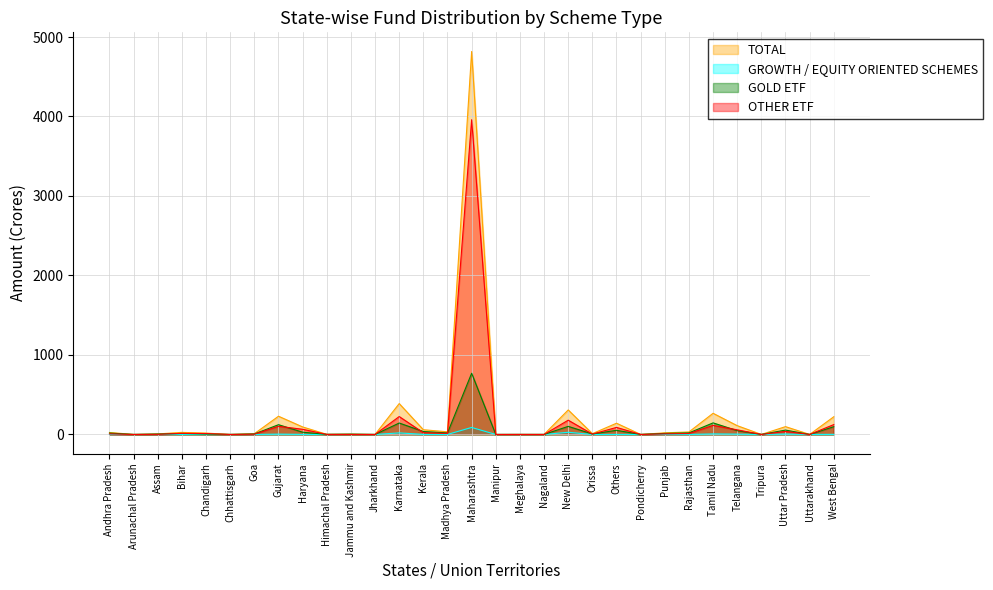

Which series changed the most between Chandigarh and West Bengal?

TOTAL